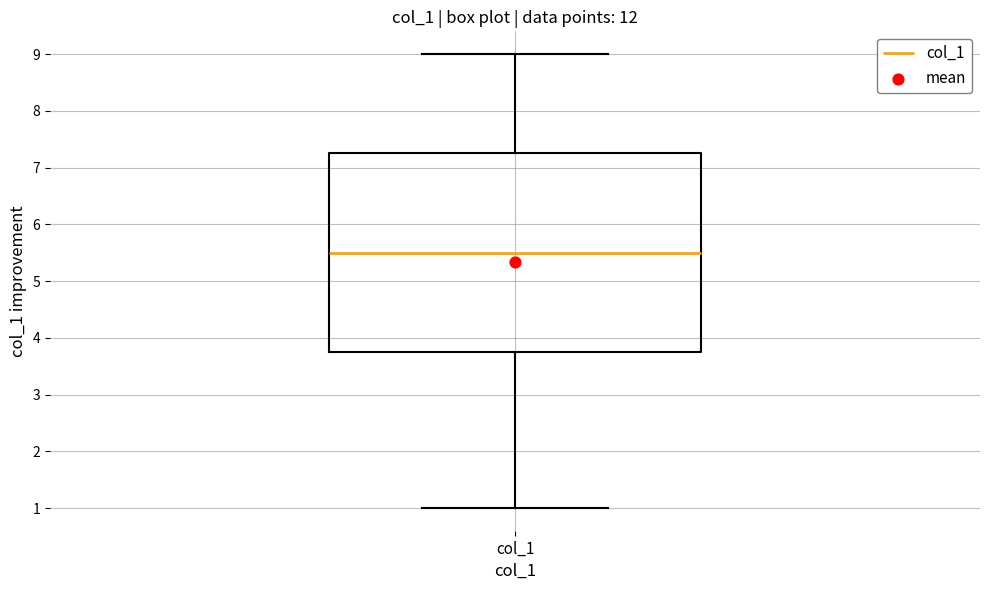

Transcribe this box plot: give where the median line is, the range the box spans, and where the two whiskers end, as read against the y-axis. The values are not printed on the chart, so give them approximately, as read against the axis.

median 5.5, box 3.8 to 7.3, whiskers 1.0 to 9.0